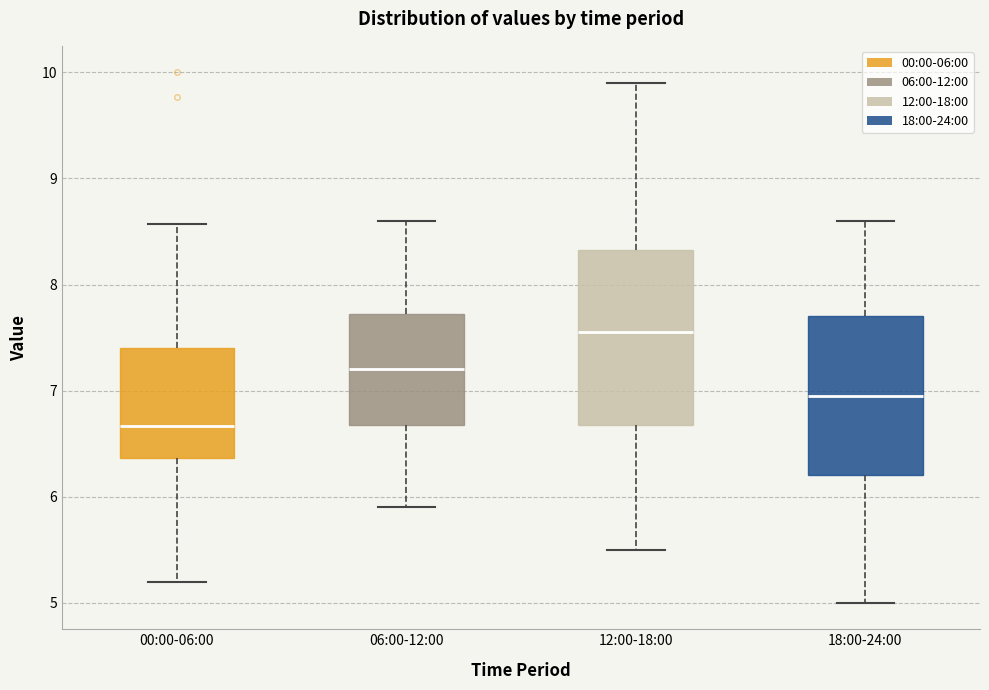

Which box's median line is the highest?

12:00-18:00